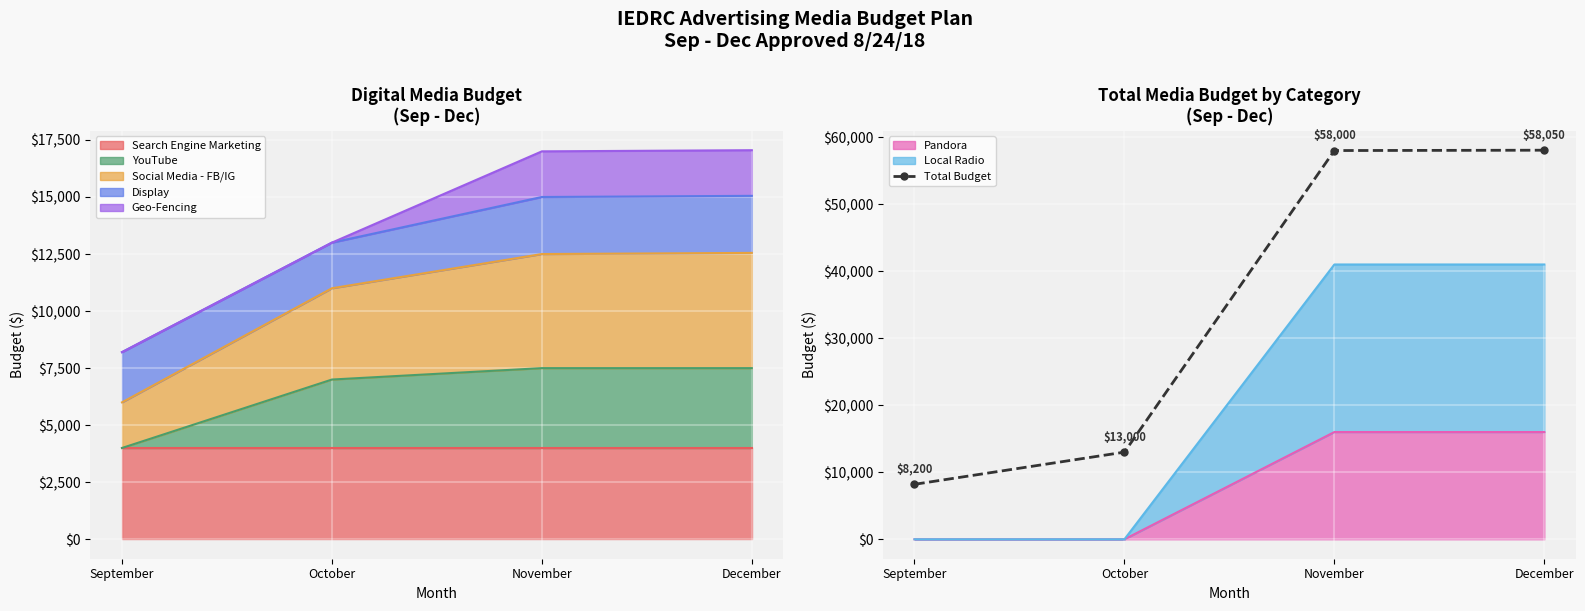

Which label corresponds to the largest value in the chart?

December